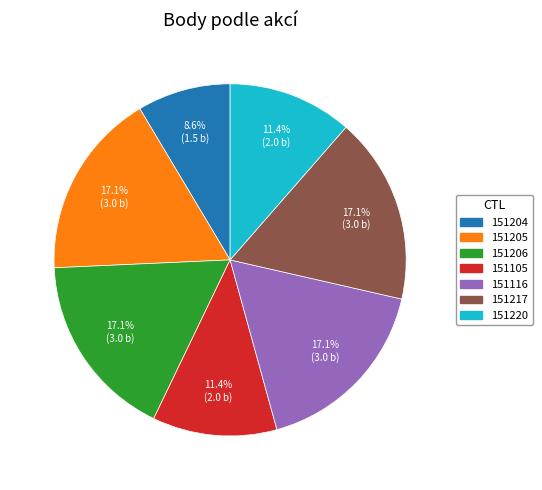

Does 151205 account for over 50% of the chart?

No